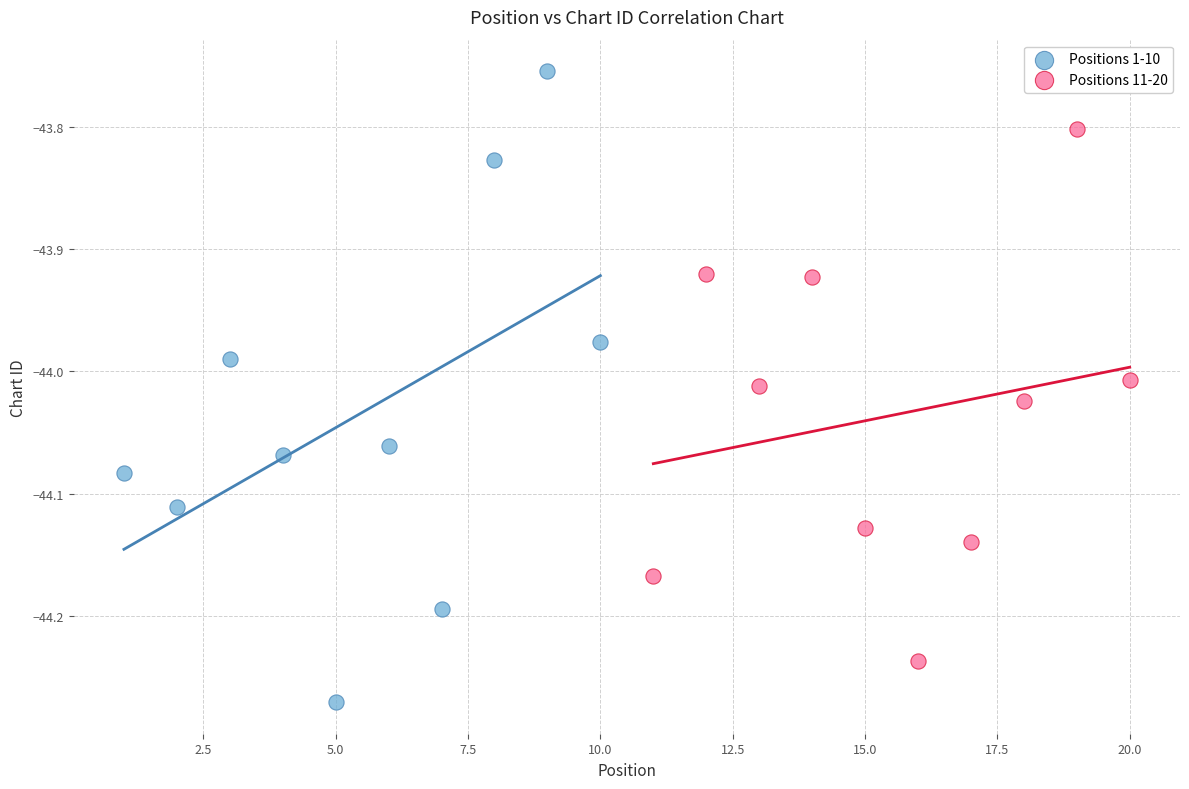

What are all the series names shown in the legend?

Positions 1-10, Positions 11-20